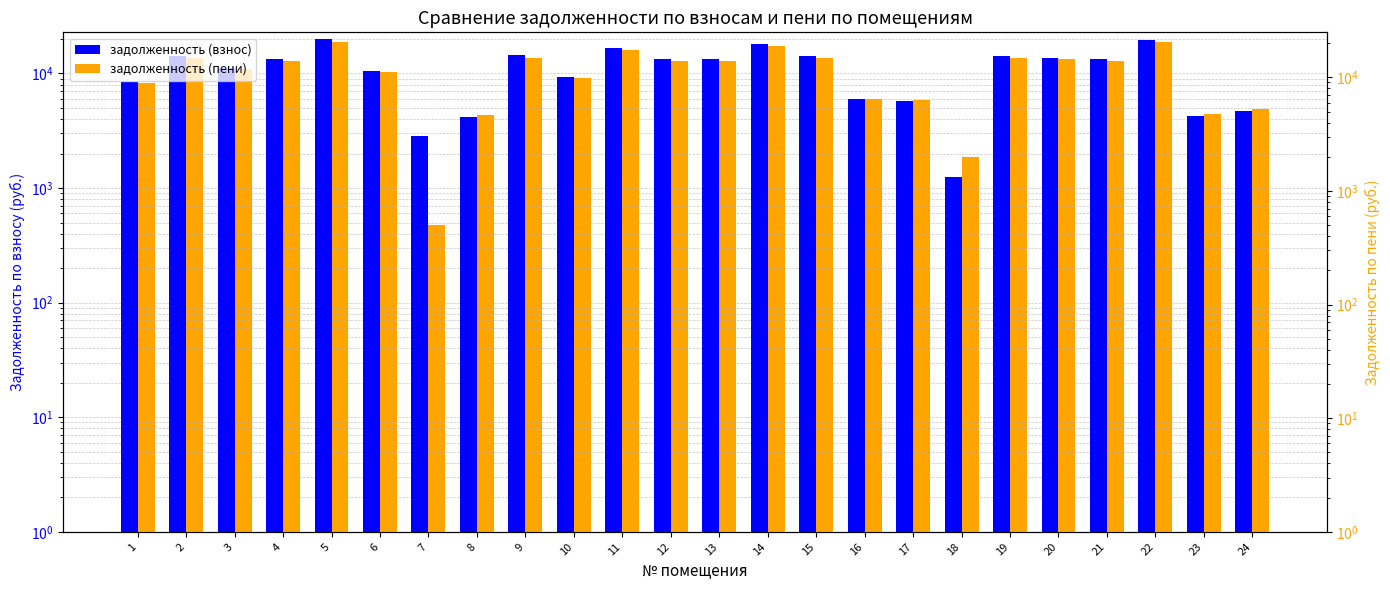

How many distinct data groups are displayed?

2